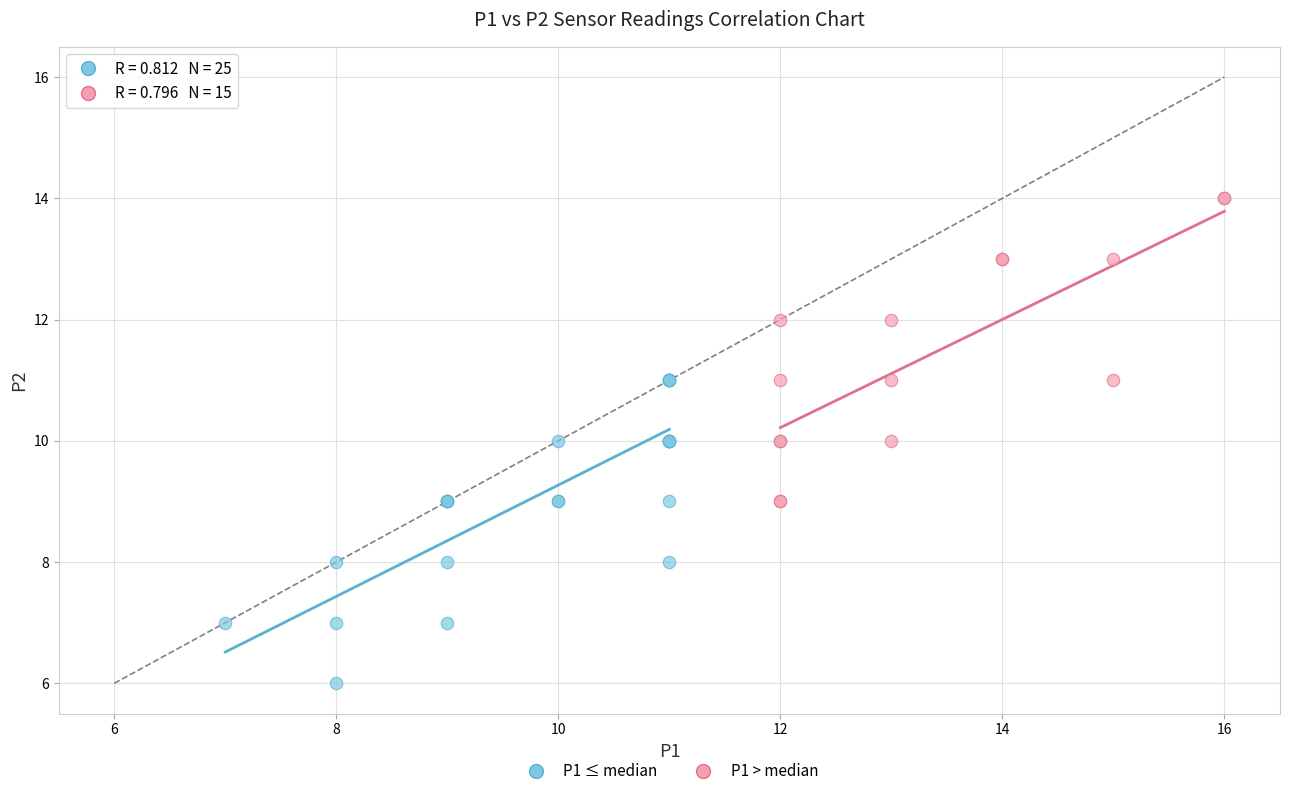

Which series reaches the maximum Y coordinate?

P1 > median